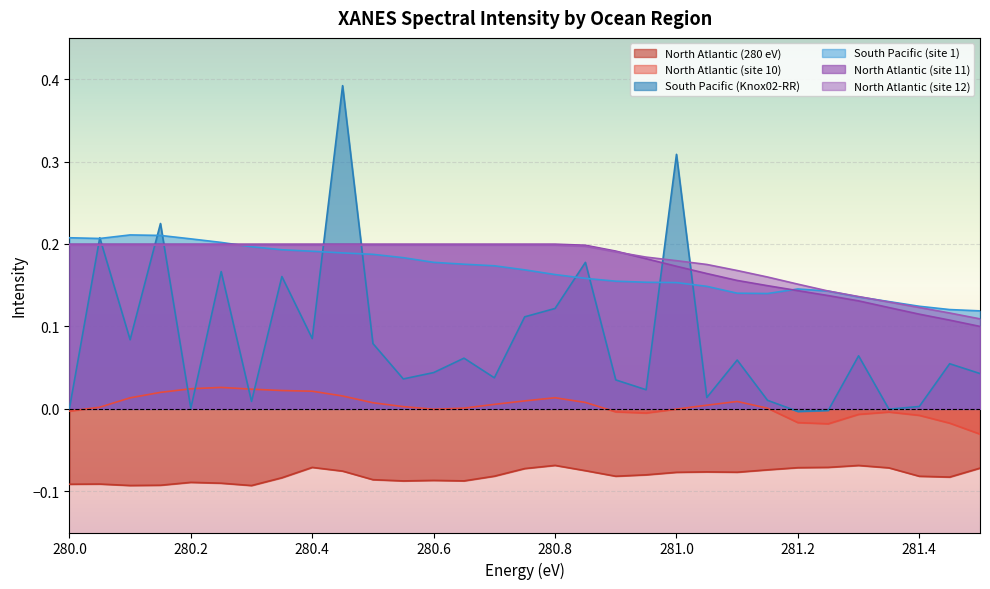

Which series has the largest range (max minus min)?

South Pacific (Knox02-RR)